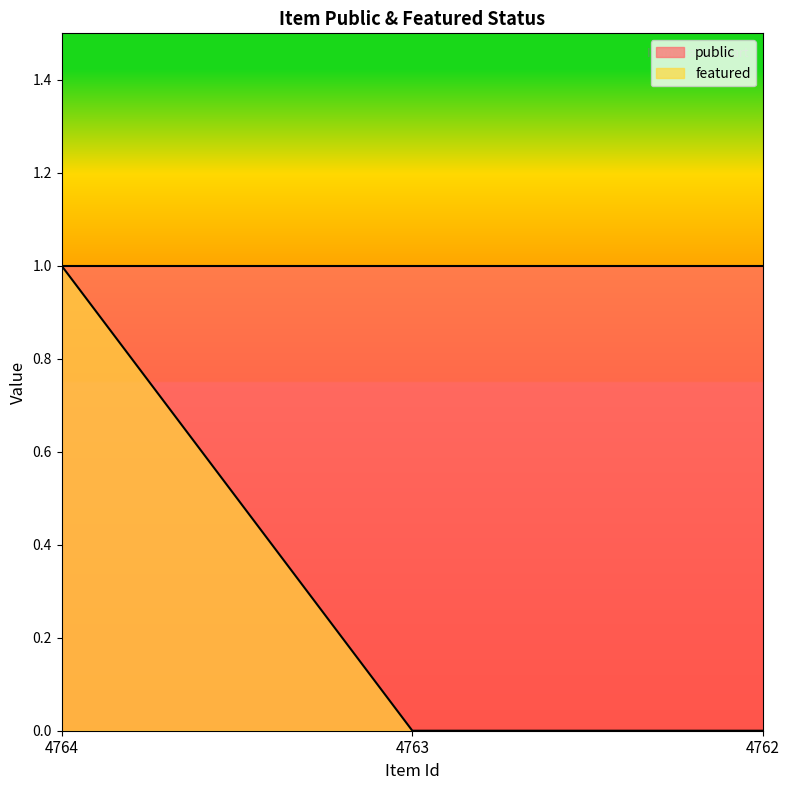

What is the value of the 1st point from the left?

1